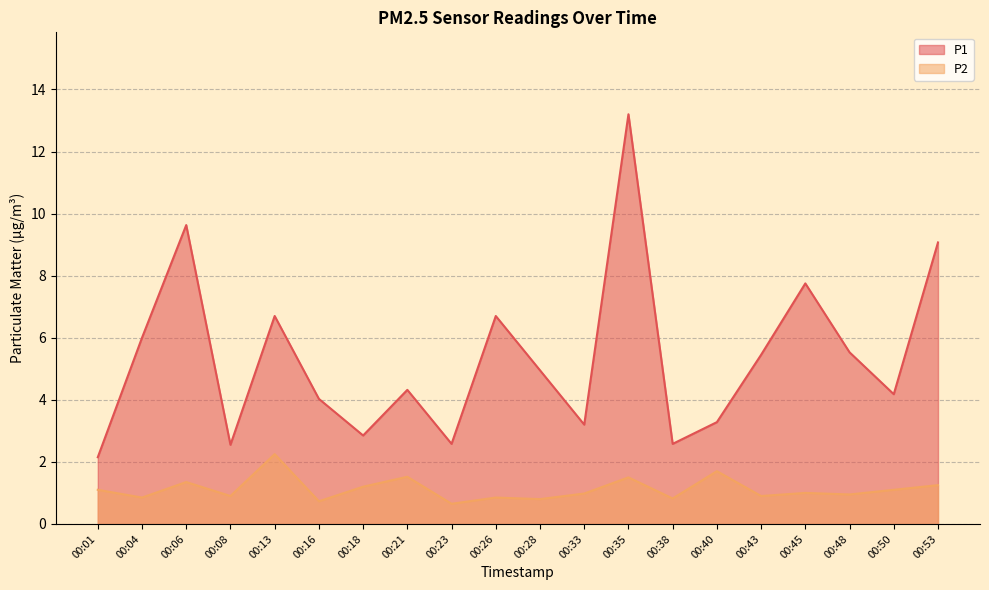

Which series has the largest range (max minus min)?

P1